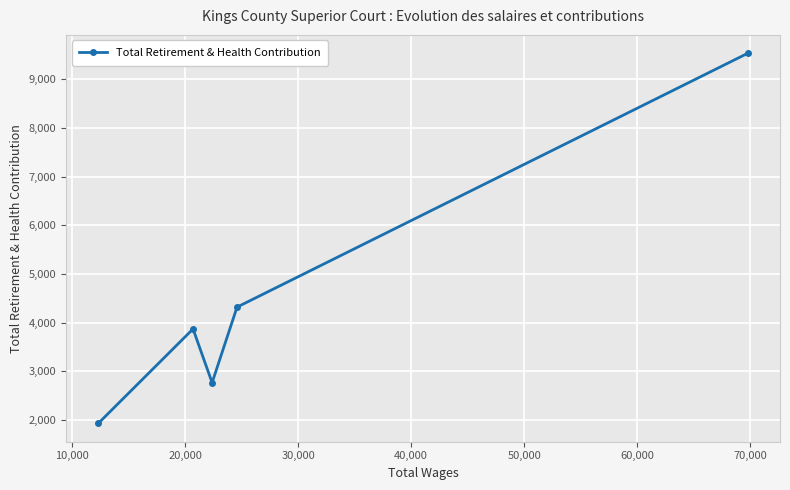

What is the difference between the maximum and second lowest values?

6763